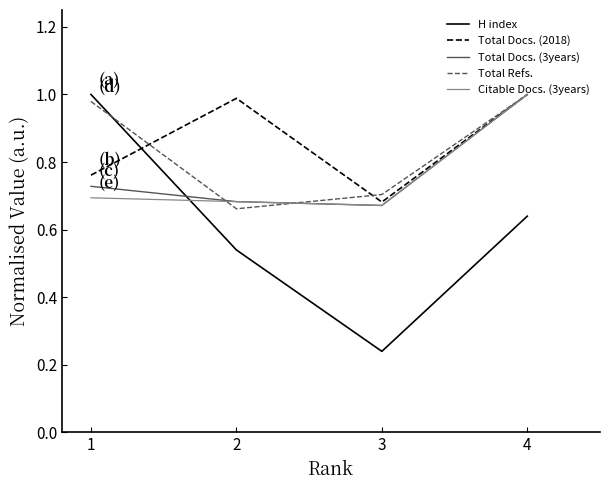

Which category has the highest value in the Total Refs. series?

4